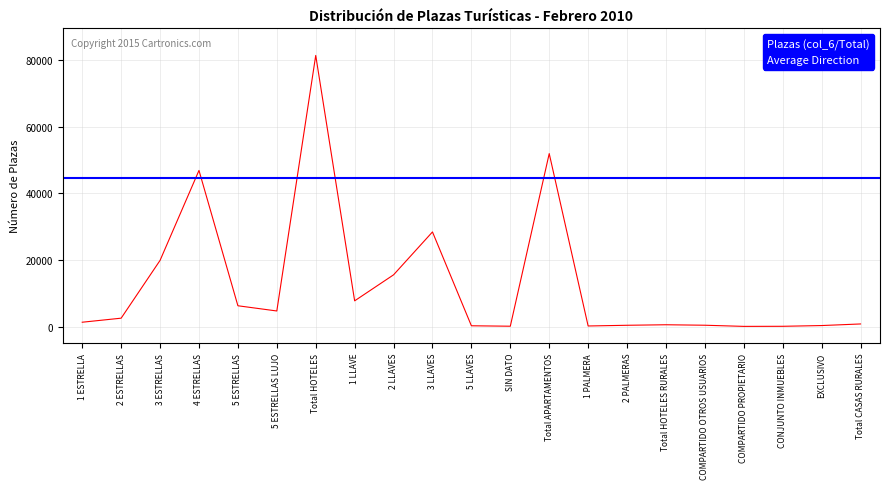

What is the minimum value shown in the chart?

36